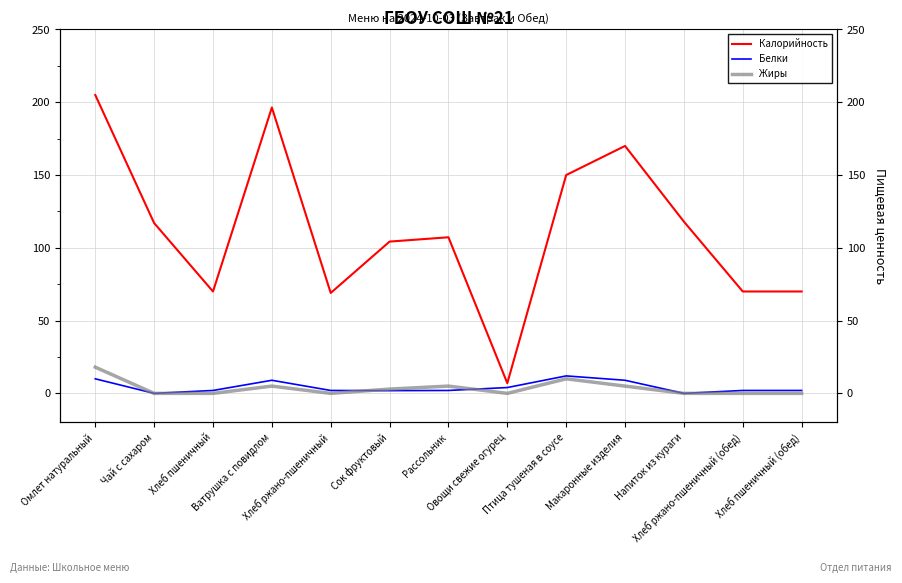

What is the difference between the highest and lowest values at Хлеб ржано-пшеничный?

69.0